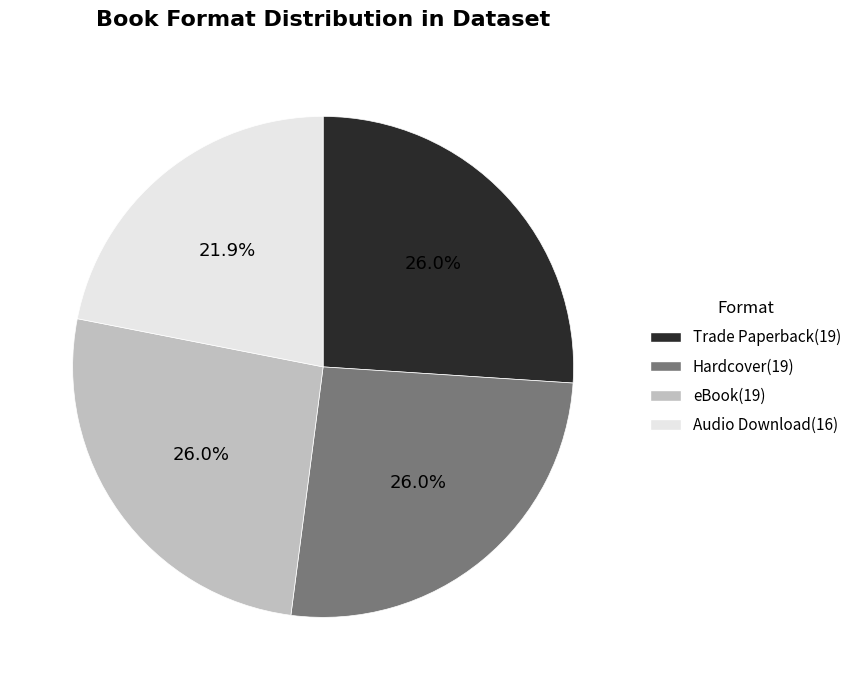

How many segments does this pie chart have?

4